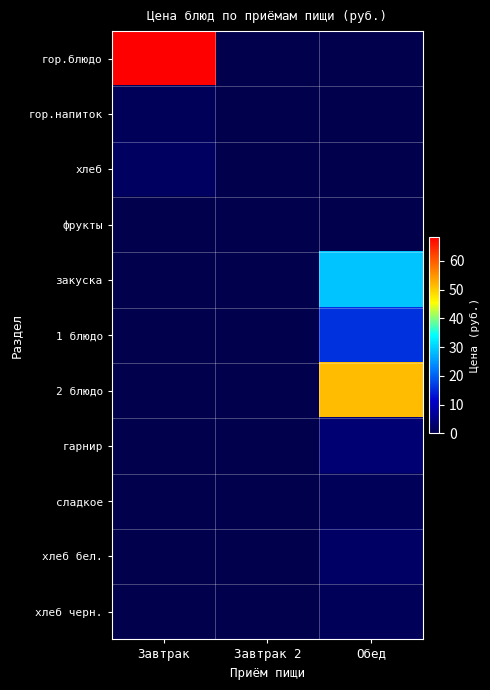

How many series are shown in this chart?

11